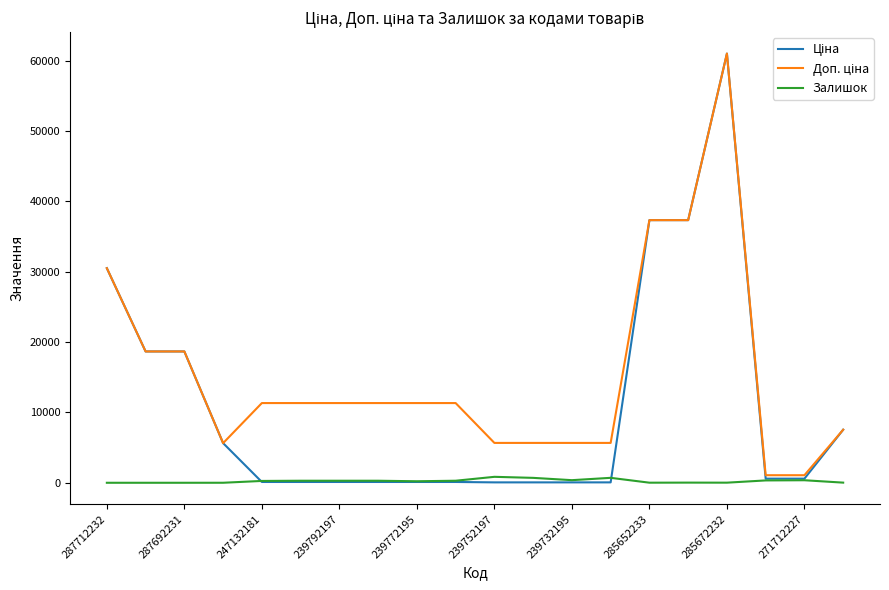

What is the greatest value displayed?

61024.7